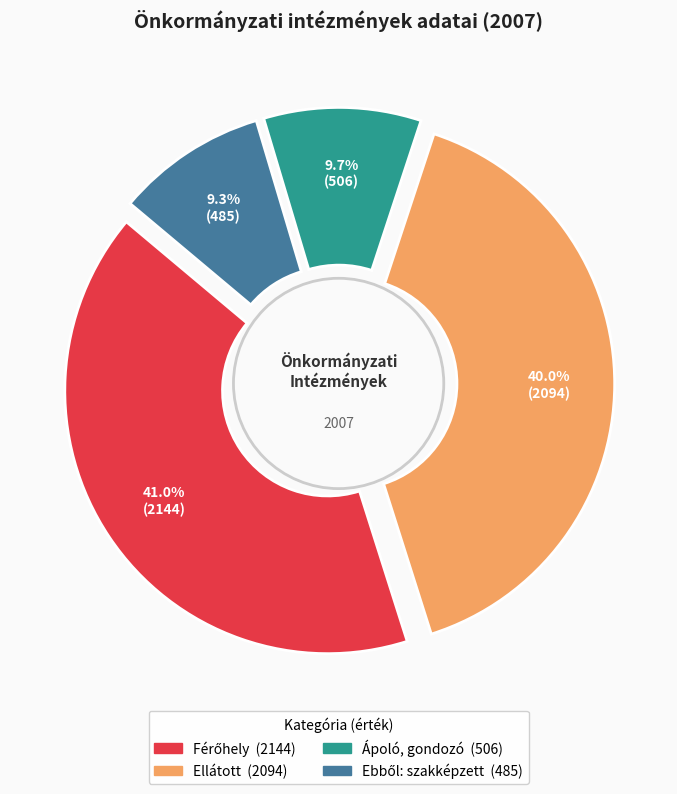

To the nearest percent, what is the combined percentage of Férőhely and Ellátott?

81%